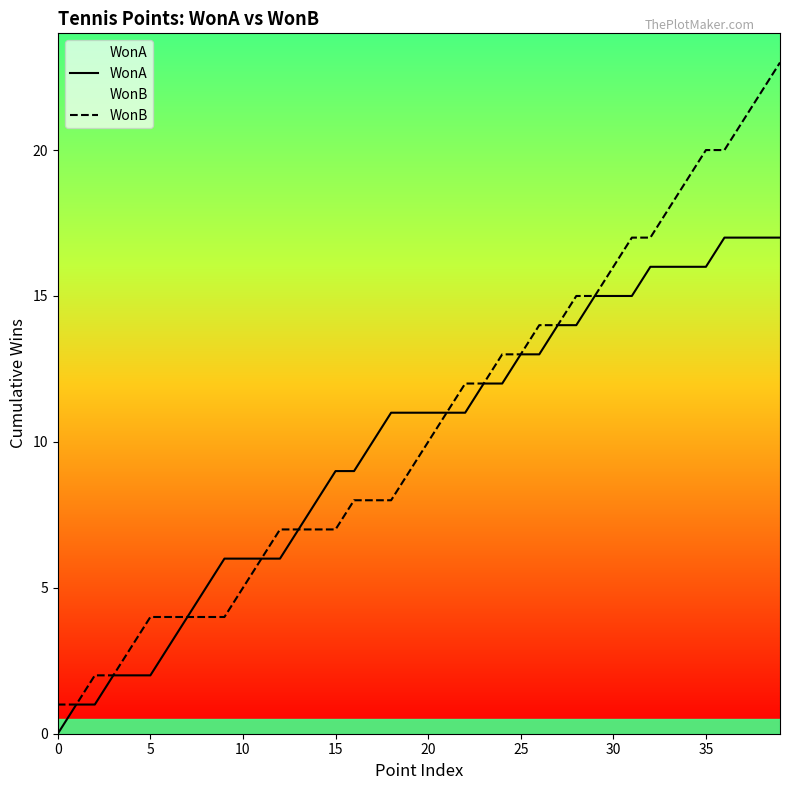

Is this an area chart (filled region under the line)?

No